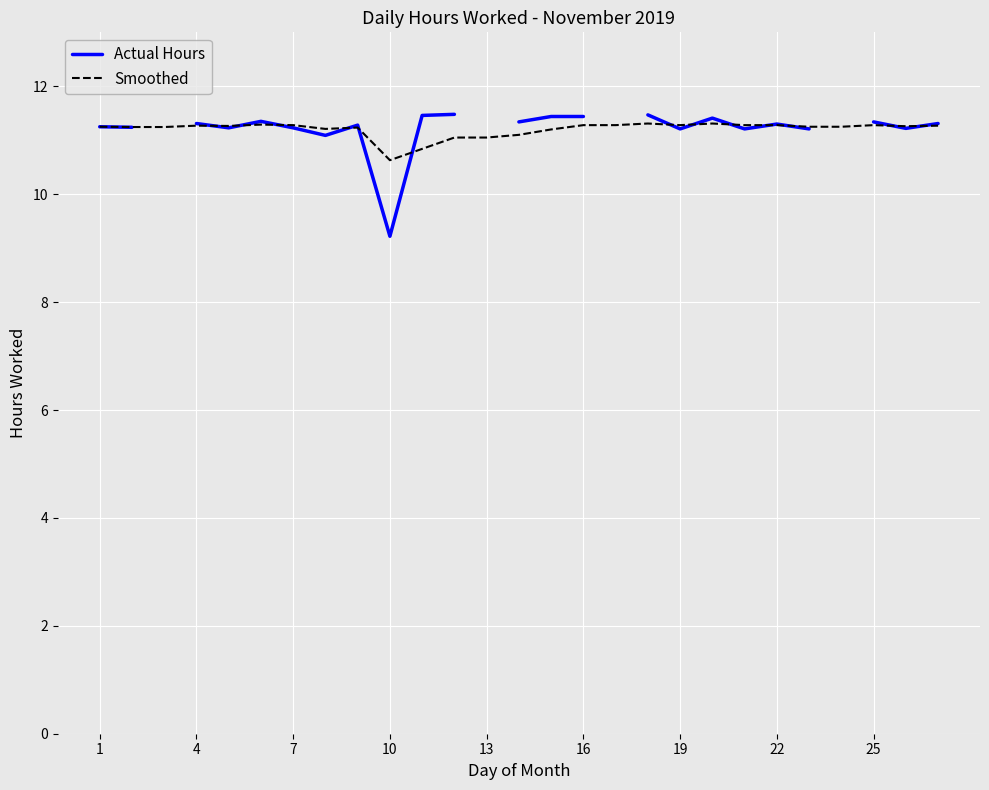

The value of Smoothed at 4 is 3.8. True or false?

False